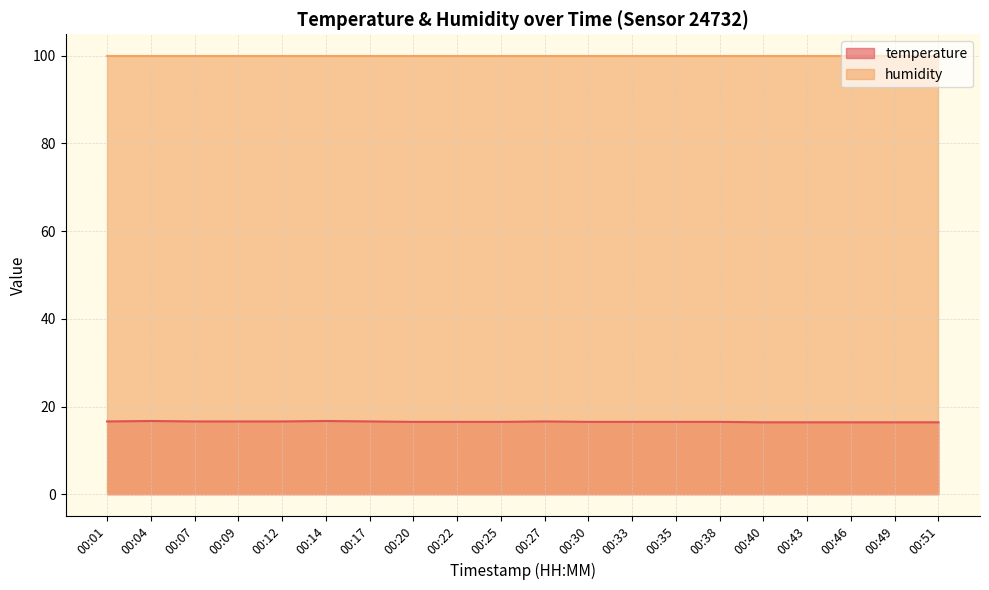

The value at 00:51 is 23.0. True or false?

False